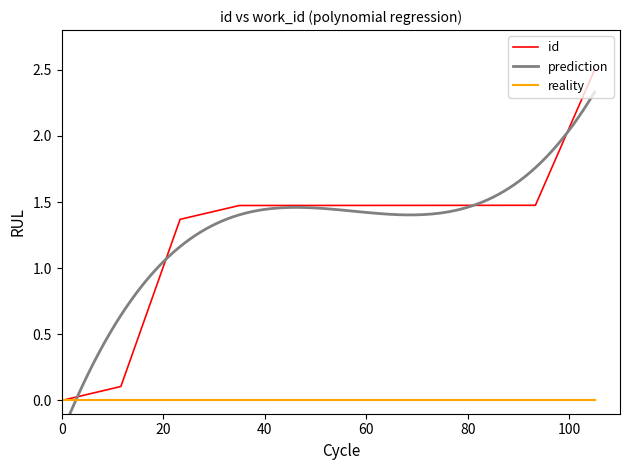

What is the maximum value for id?

2.5